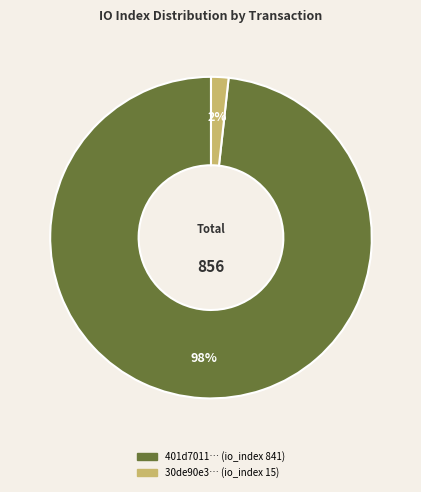

To the nearest percent, what is the difference between the largest and smallest slice percentages?

96%